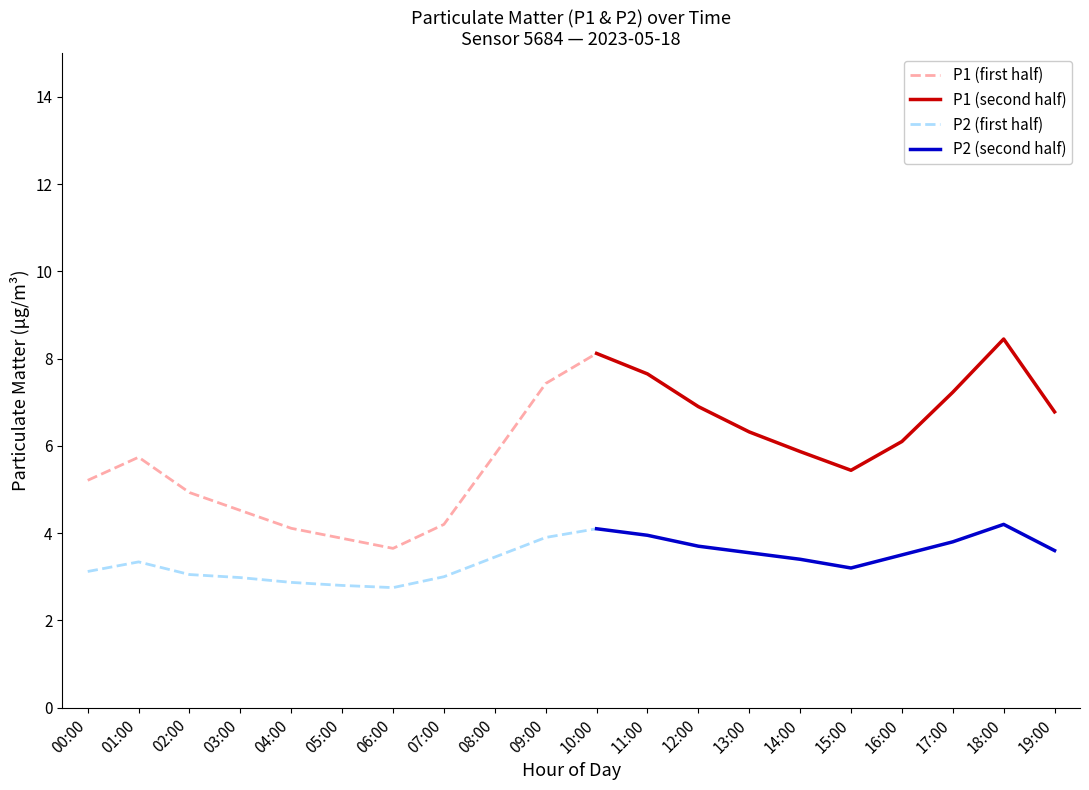

What position from the left is 14:00?

15